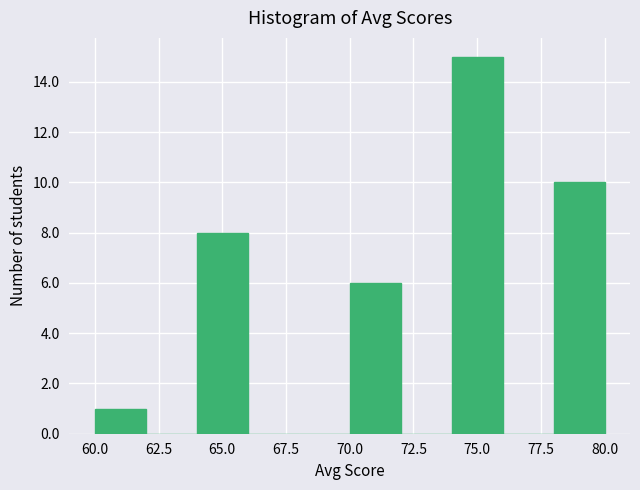

Which range on the x-axis has the tallest bar?

74 to 76